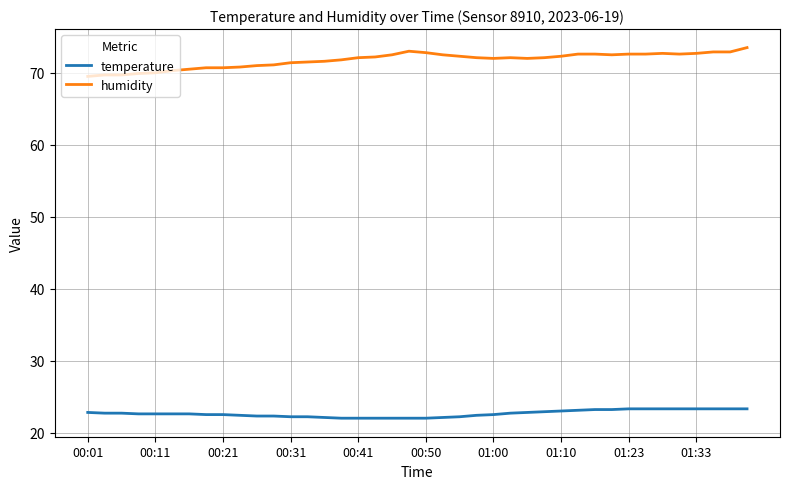

True or false: humidity and temperature intersect in this chart.

False